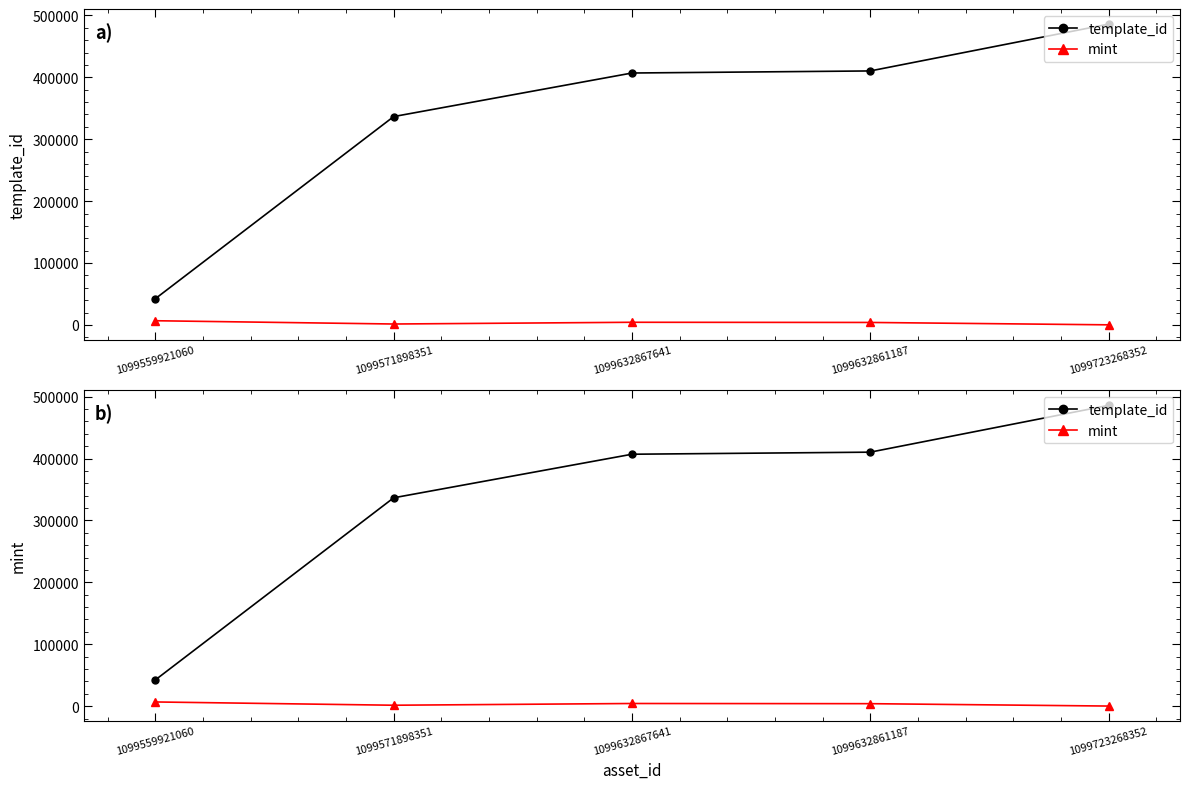

How many distinct data groups are displayed?

2